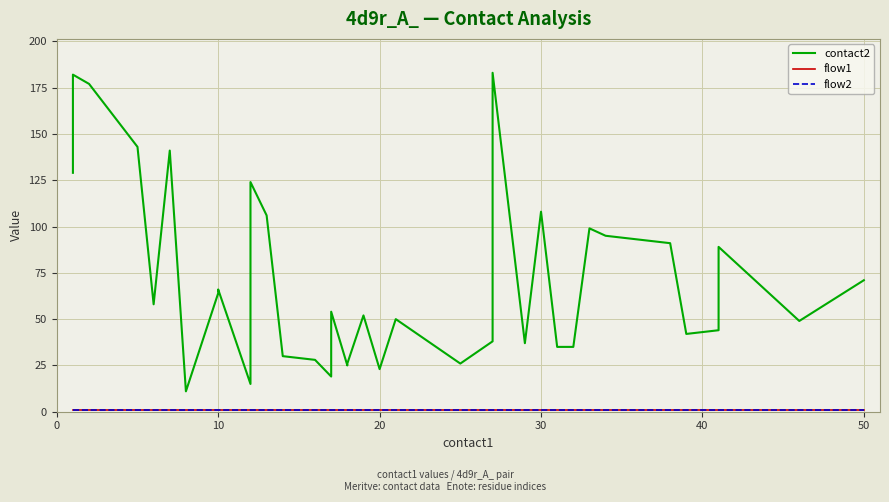

True or false: flow1 has more than 0 interior local peaks.

False